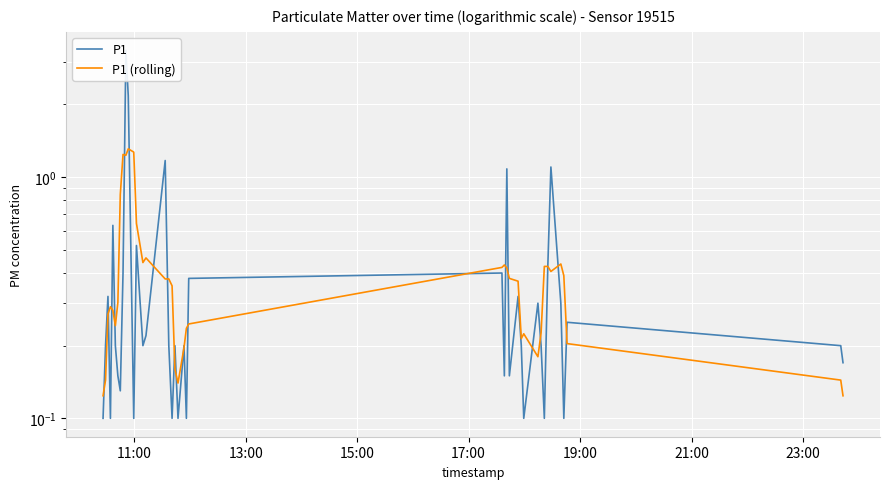

Count the P1 (rolling) values in the range 0 to 1.

36